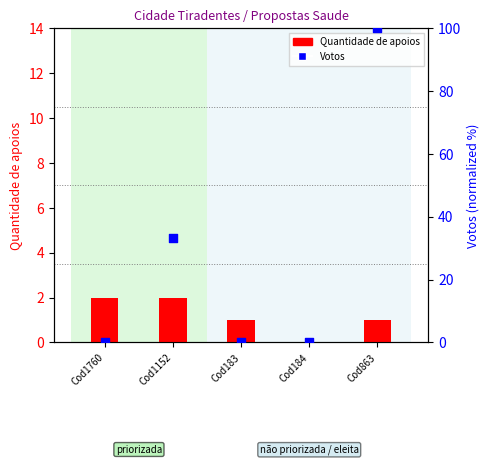

At which category is the sum across all series the highest?

Cod863